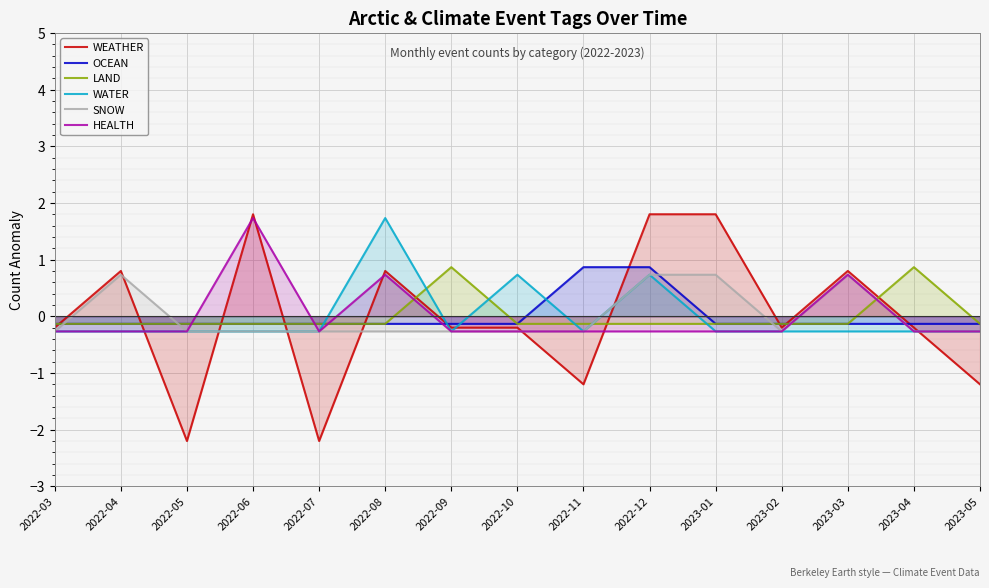

True or false: WEATHER has a value of 0.8 at 2022-04.

True